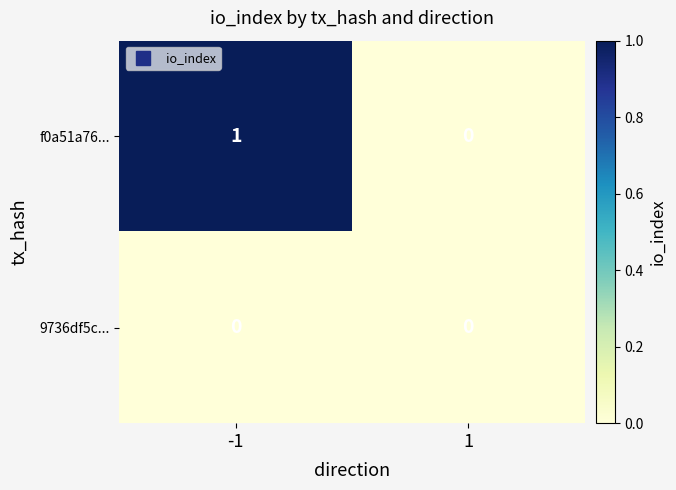

Is it true that f0a51a76... equals 1 at -1?

True